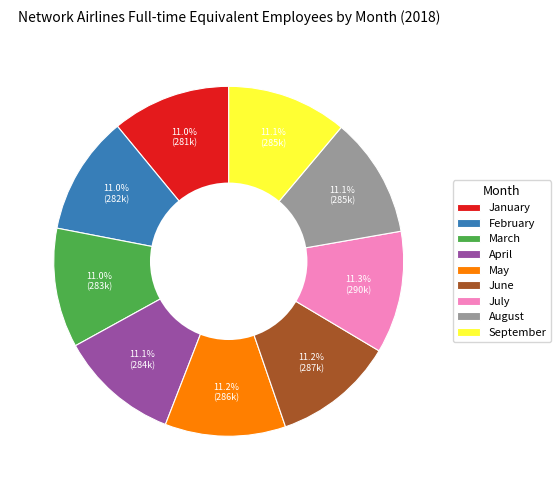

To the nearest percent, what is the combined percentage of July and September?

22%